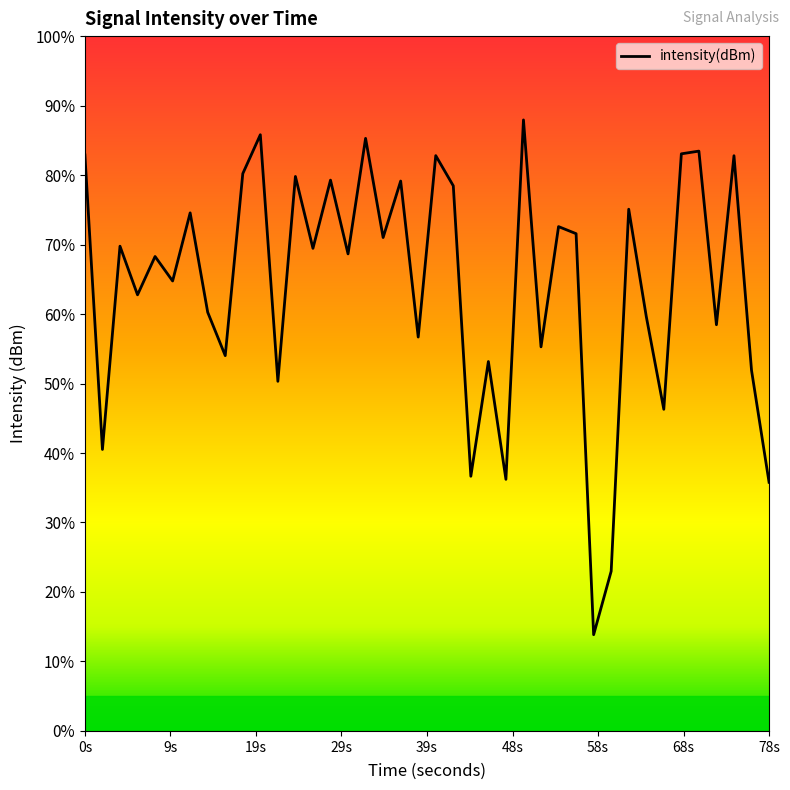

Does the chart display data point markers on the line(s)?

No